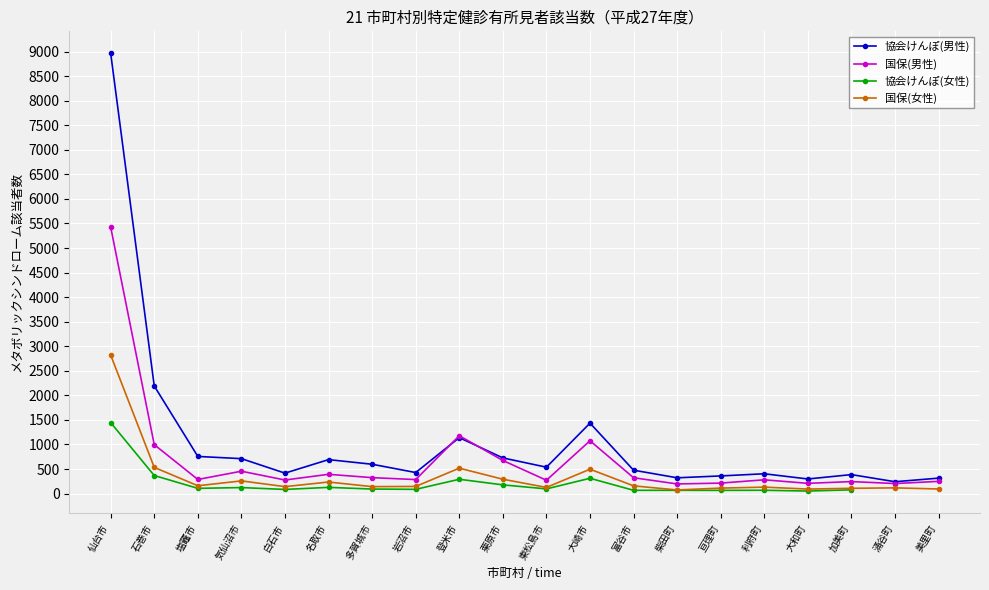

In 国保(男性), how many points are lower than both neighbors (excluding endpoints)?

7